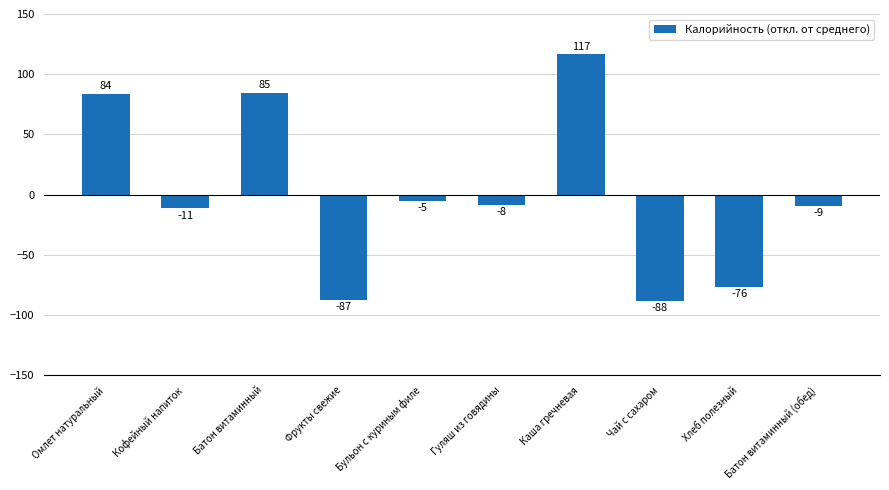

Rank the categories by value from lowest to highest.

Чай с сахаром, Фрукты свежие, Хлеб полезный, Кофейный напиток, Батон витаминный (обед), Гуляш из говядины, Бульон с куриным филе, Омлет натуральный, Батон витаминный, Каша гречневая